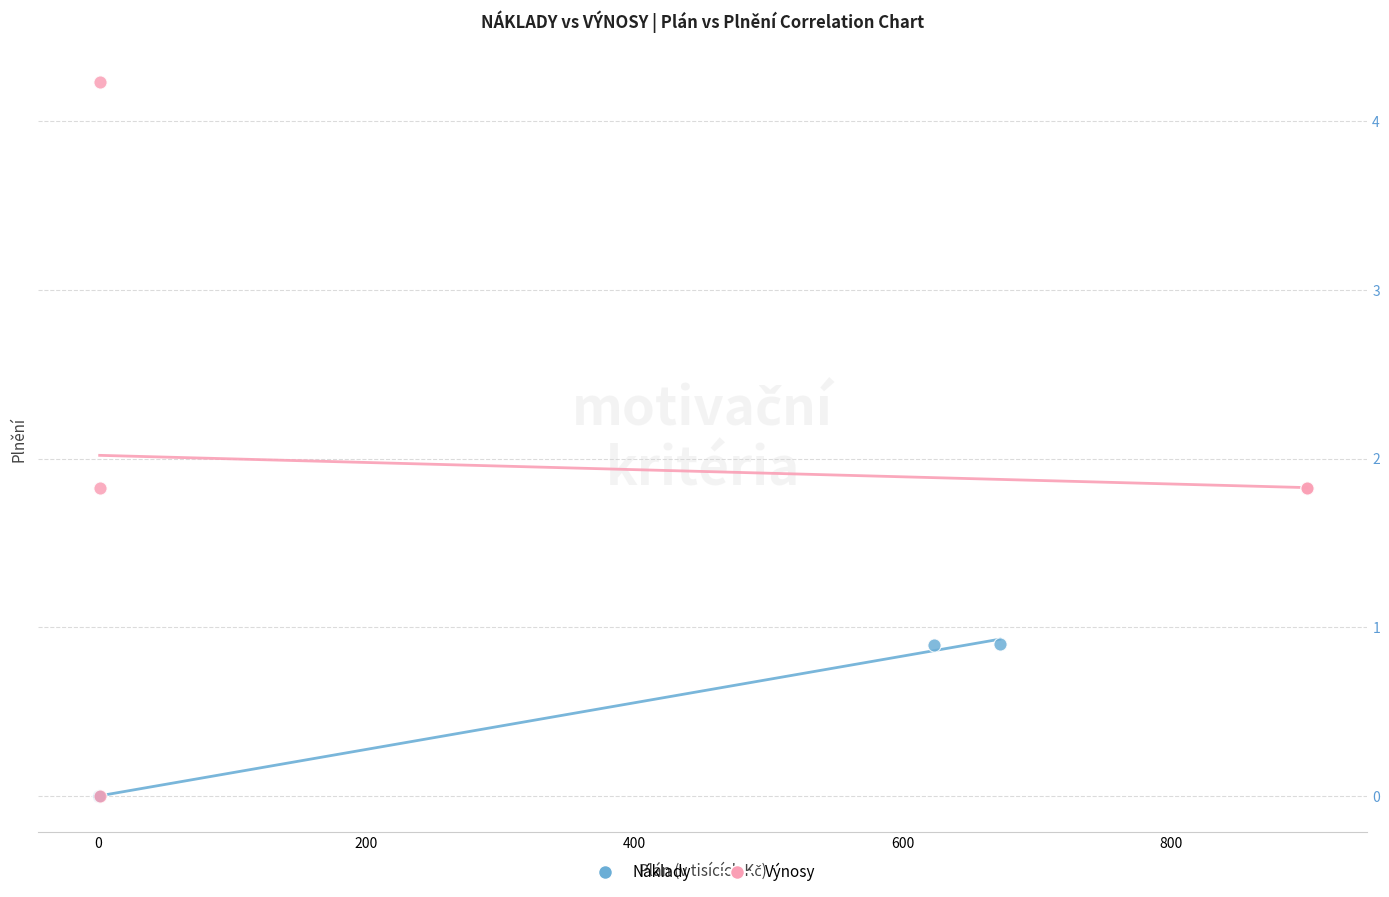

Which series reaches the maximum Y coordinate?

Výnosy